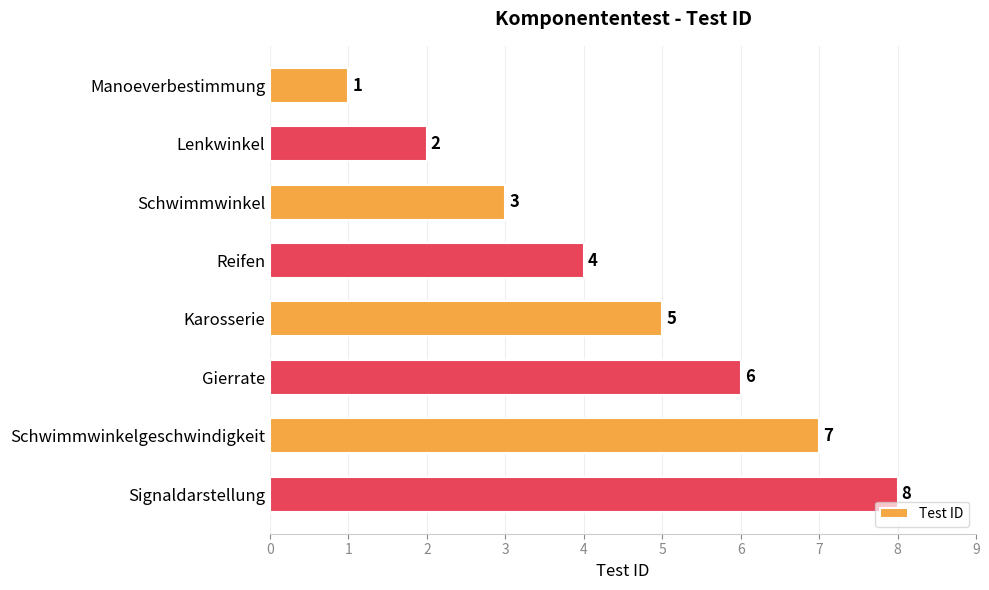

Rank the categories by value from highest to lowest.

Signaldarstellung, Schwimmwinkelgeschwindigkeit, Gierrate, Karosserie, Reifen, Schwimmwinkel, Lenkwinkel, Manoeverbestimmung